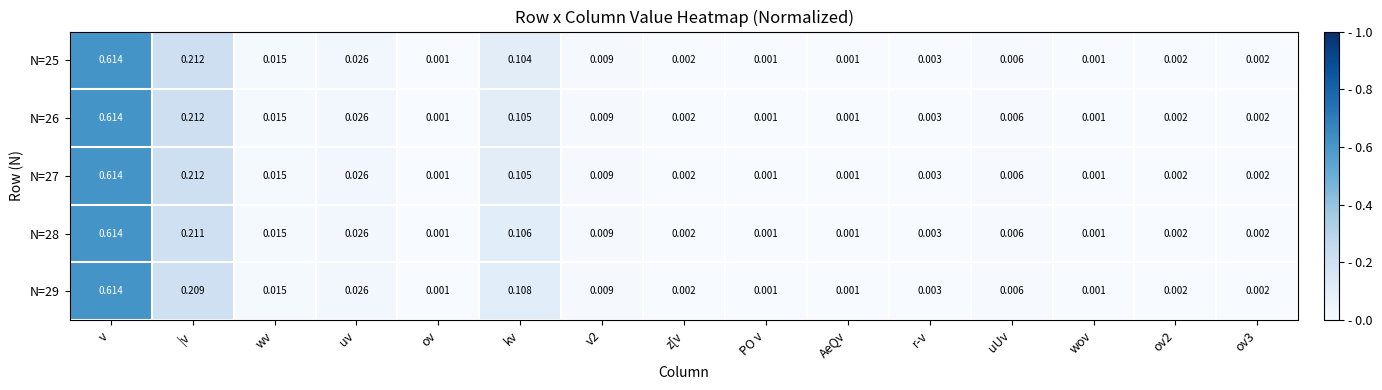

Is the value of N=28 at ov2 greater than the value of N=25 at ov?

Yes